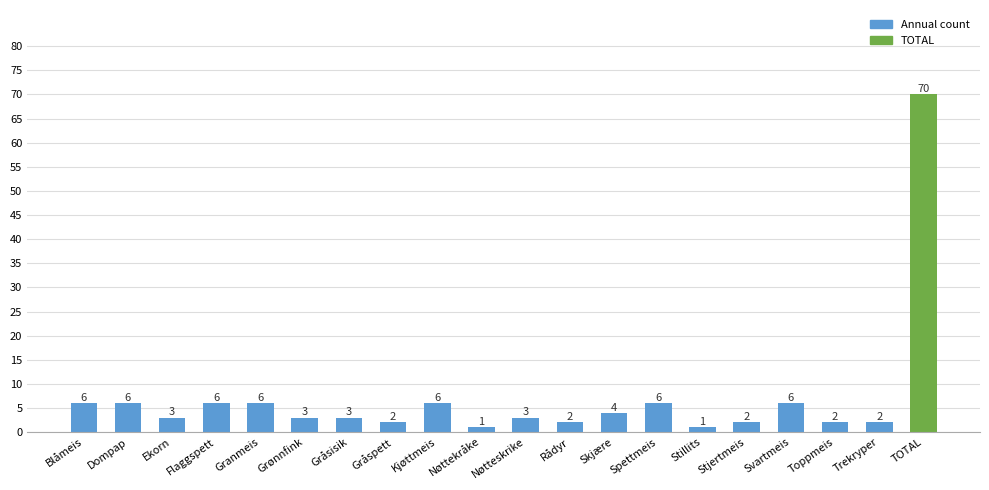

Does the chart contain any negative values?

No